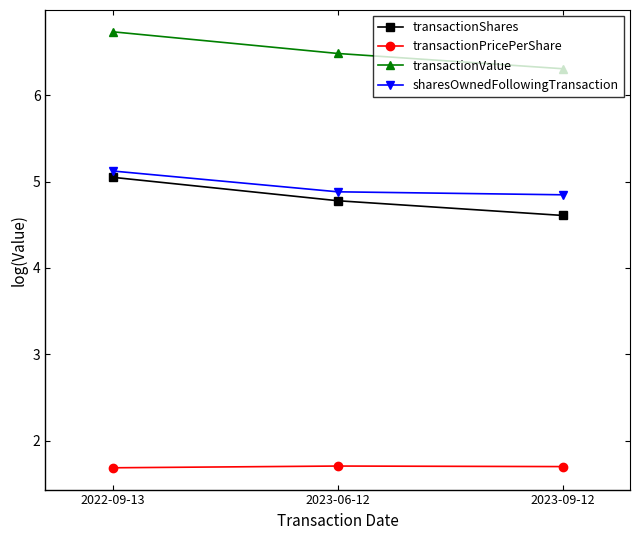

The transactionPricePerShare series shows 2.8 at 2023-09-12. True or false?

False